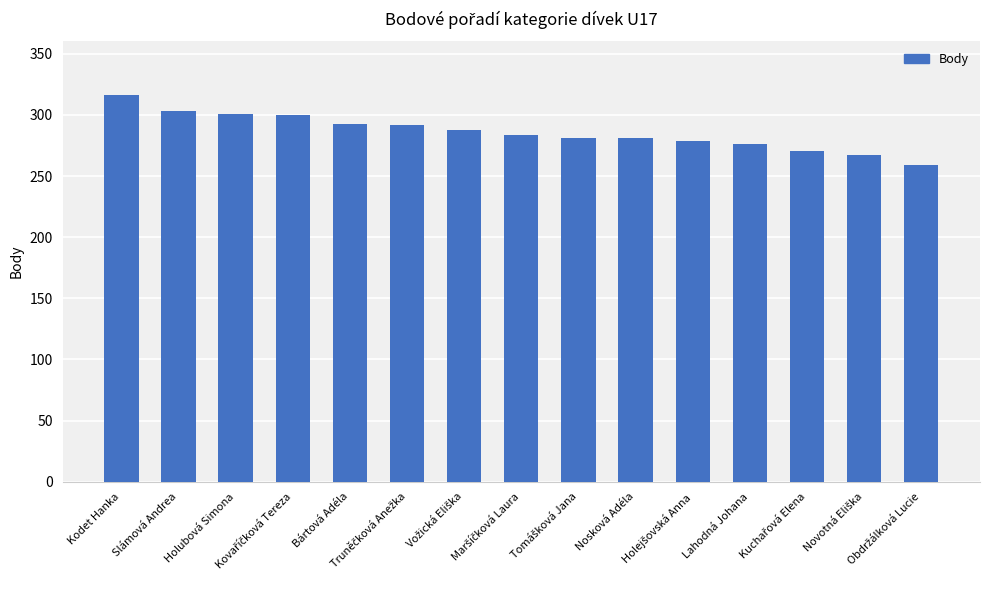

What is the average value?

286.0